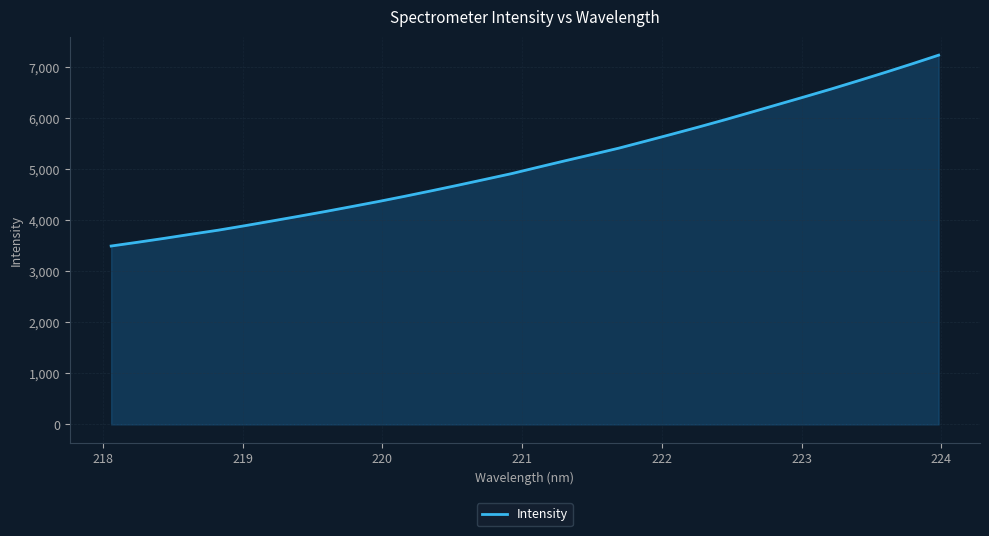

What is the smallest value displayed?

3495.2